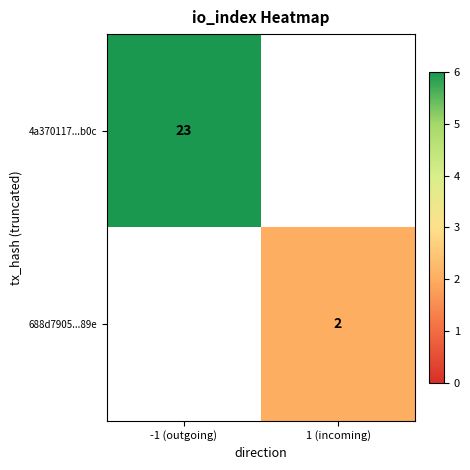

What is the greatest value displayed?

23.0